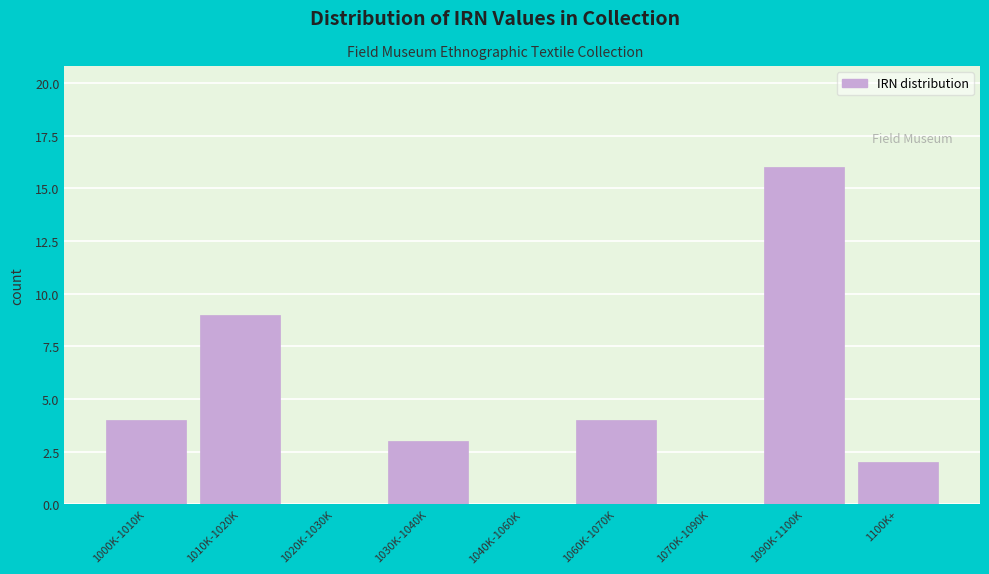

Reading right to left, extract all data points from this chart.

1100K+=2	1090K-1100K=16	1070K-1090K=0	1060K-1070K=4	1040K-1060K=0	1030K-1040K=3	1020K-1030K=0	1010K-1020K=9	1000K-1010K=4